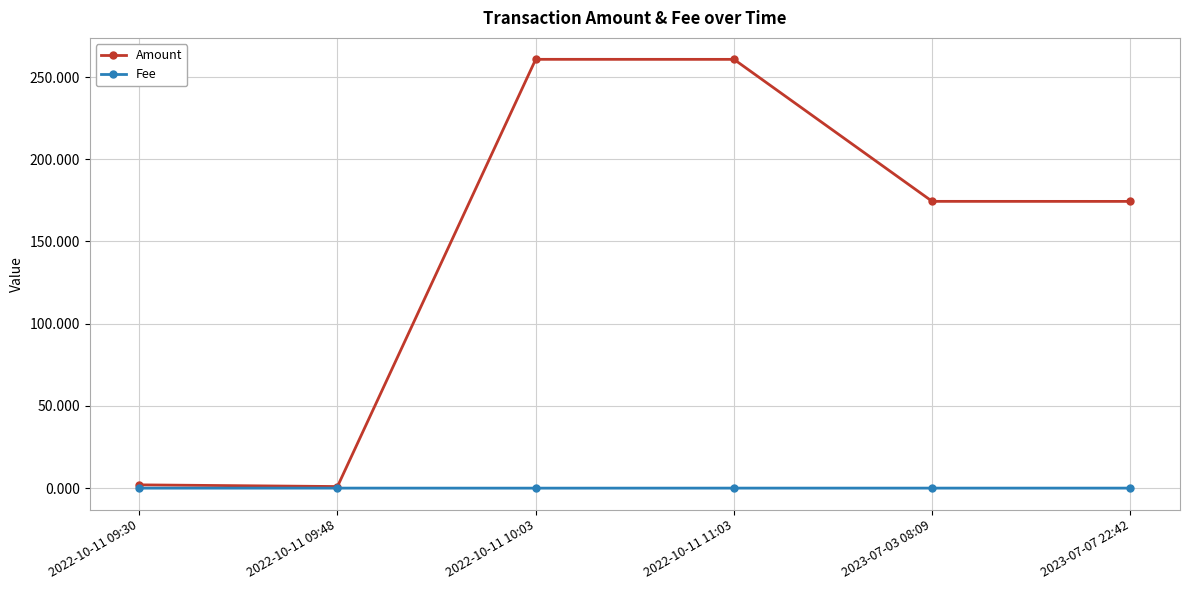

How many interior local peaks does the Amount series have?

1